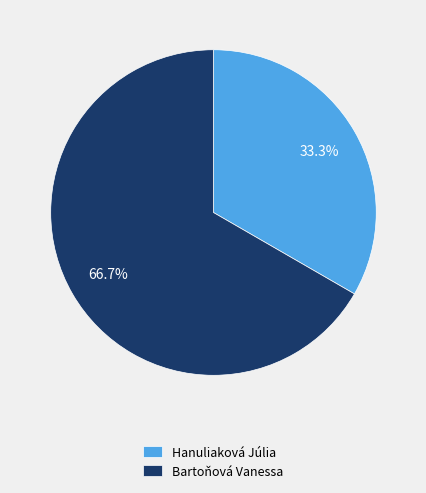

Rank the categories by value from lowest to highest.

Hanuliaková Júlia, Bartoňová Vanessa